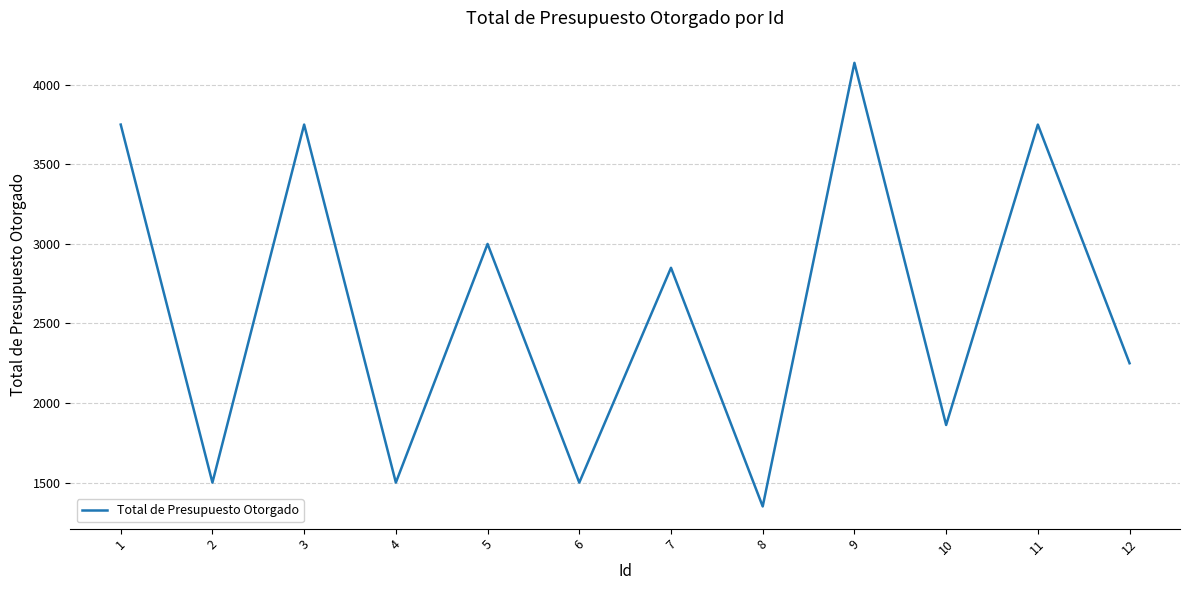

At which category does the chart reach its minimum across all series?

8